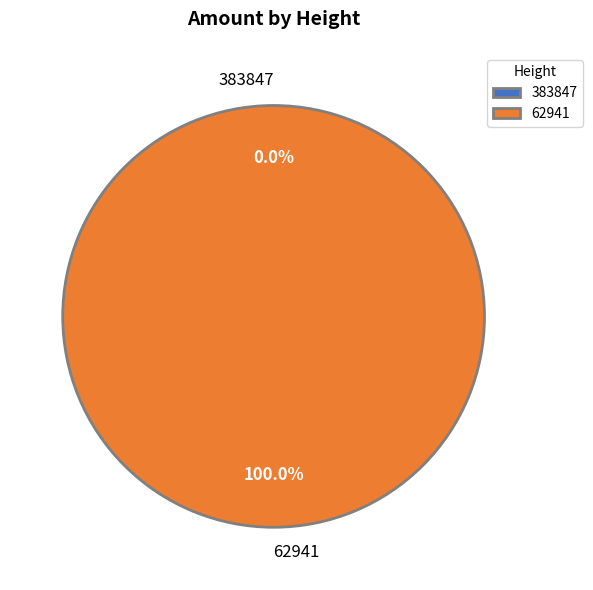

To the nearest percent, what is the difference between the 62941 and 383847 slice percentages?

100%